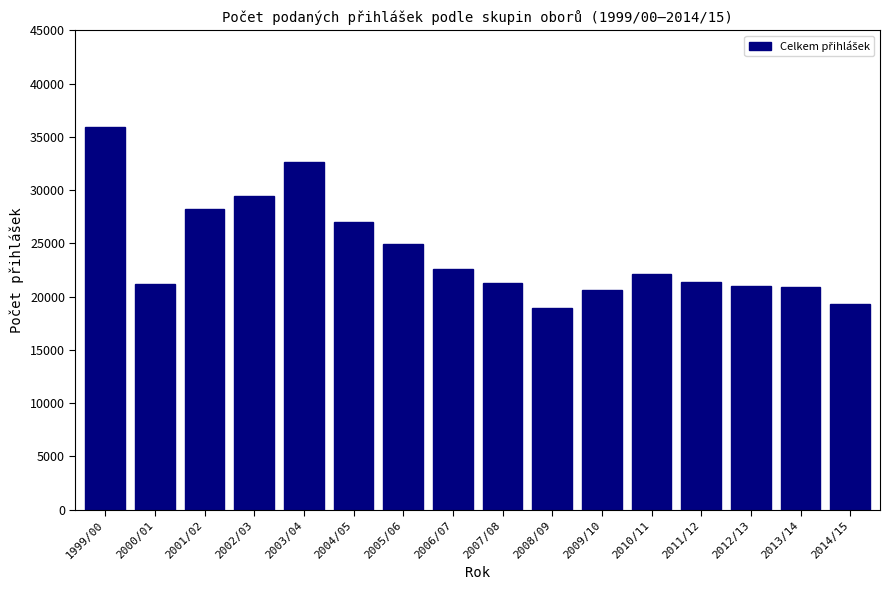

What is the value of the 8th bar from the left?

22621